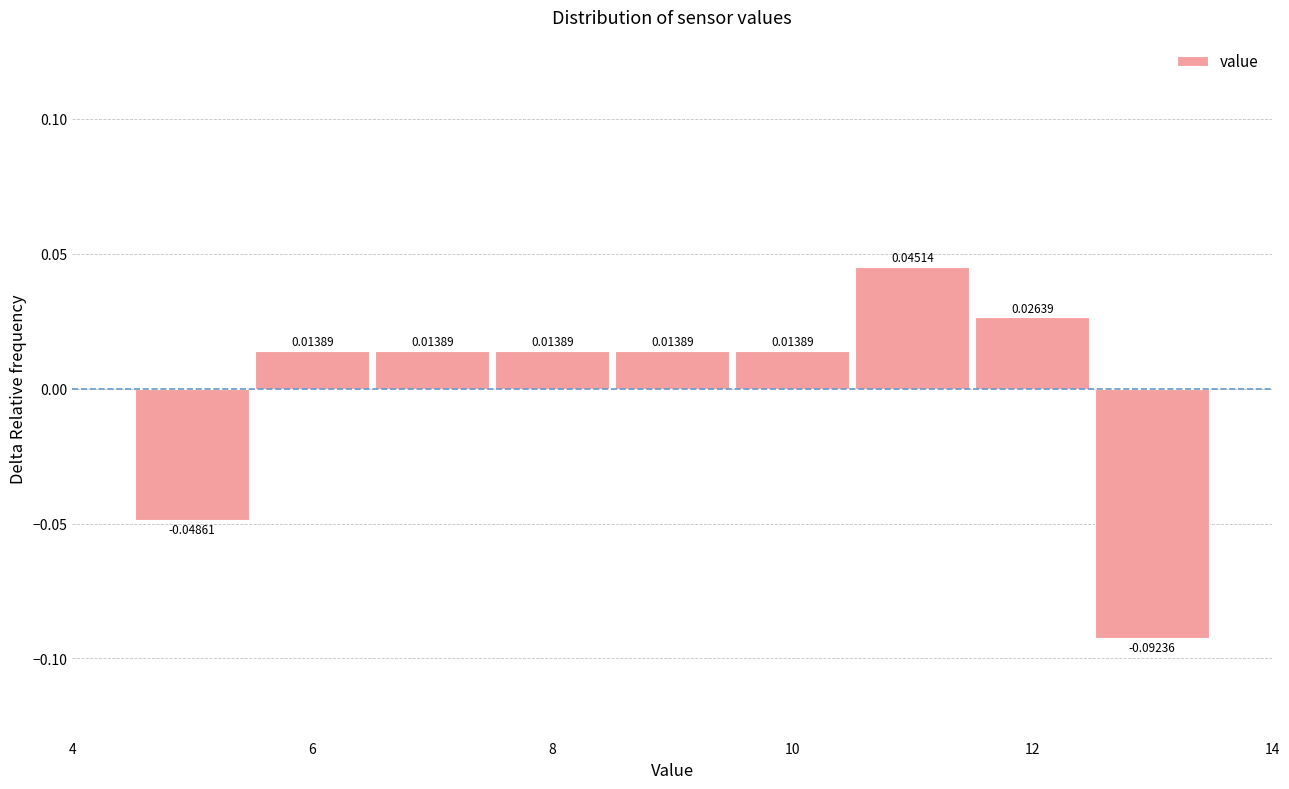

What is the height of the bar covering 7.5 to 8.5 on the x-axis? The bar edges are not printed on the chart, so give them approximately, as read against the axis.

0.01389